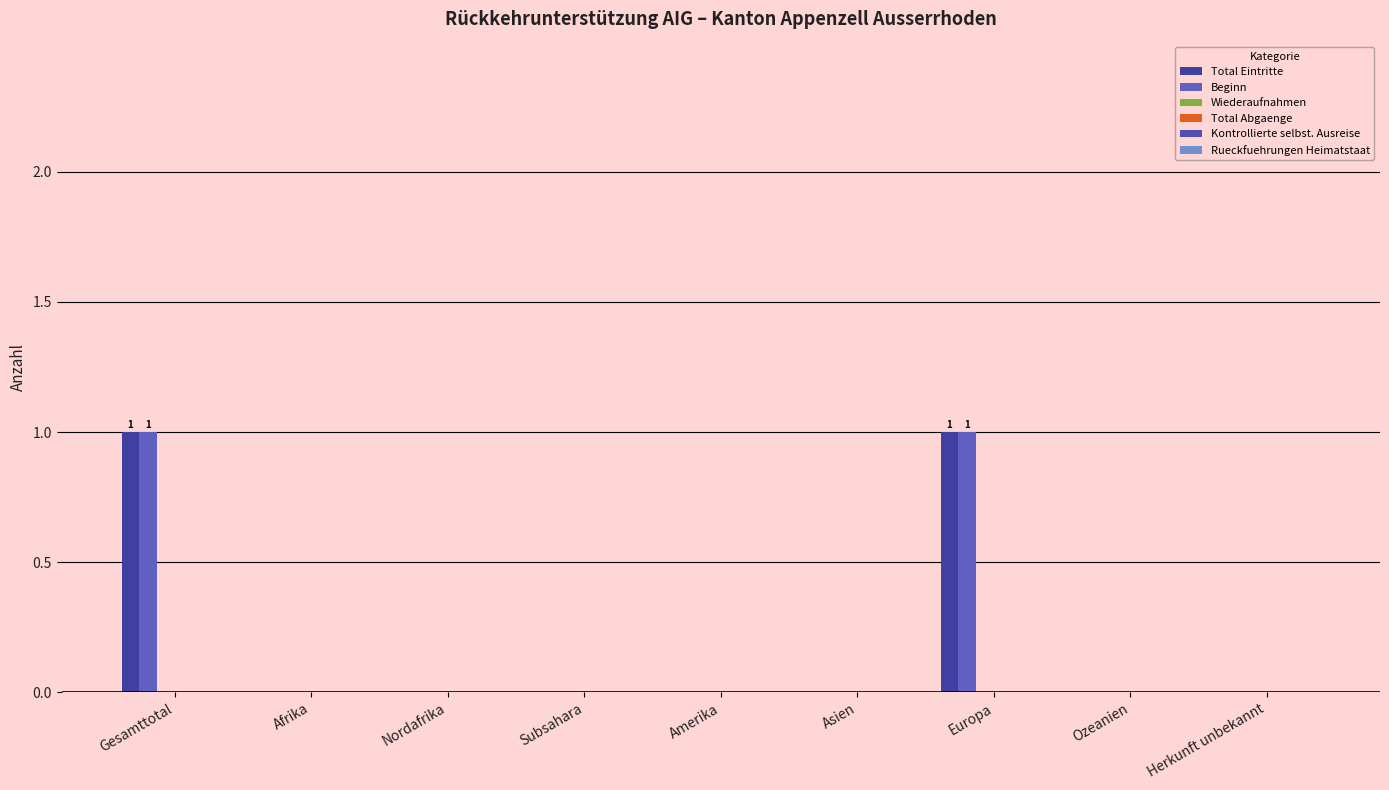

How many groups of bars are there?

9